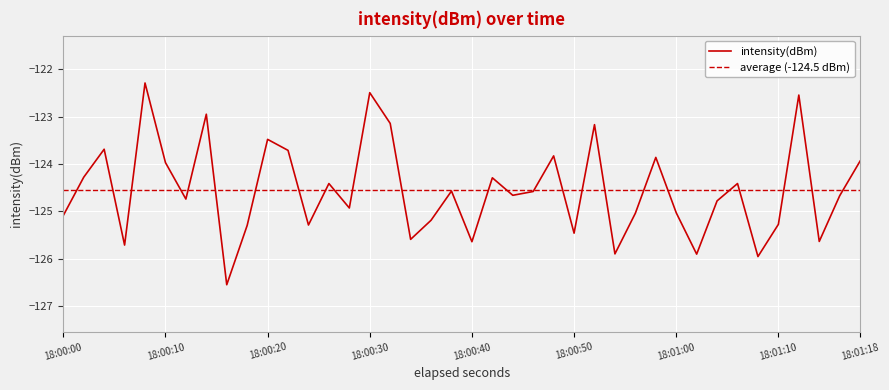

Does the chart display data point markers on the line(s)?

No